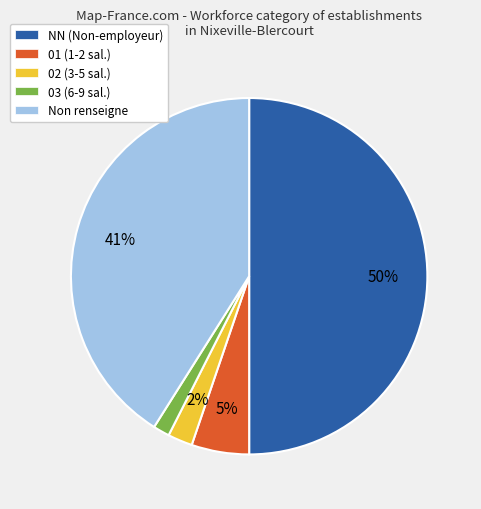

The 01 (1-2 sal.) slice represents 18% of the pie. True or false?

False